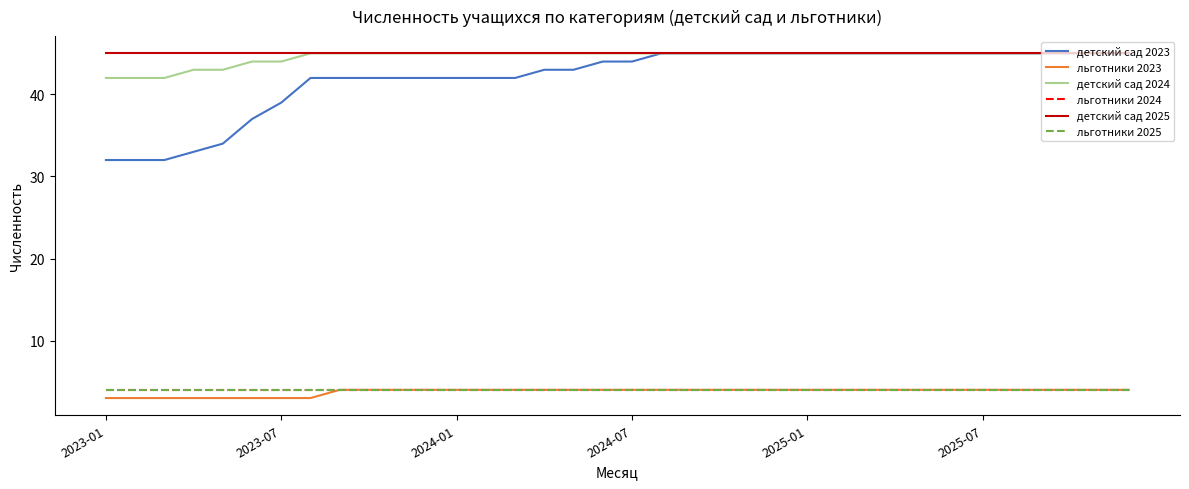

What is the difference between the maximum and minimum values in the детский сад 2024 series?

3